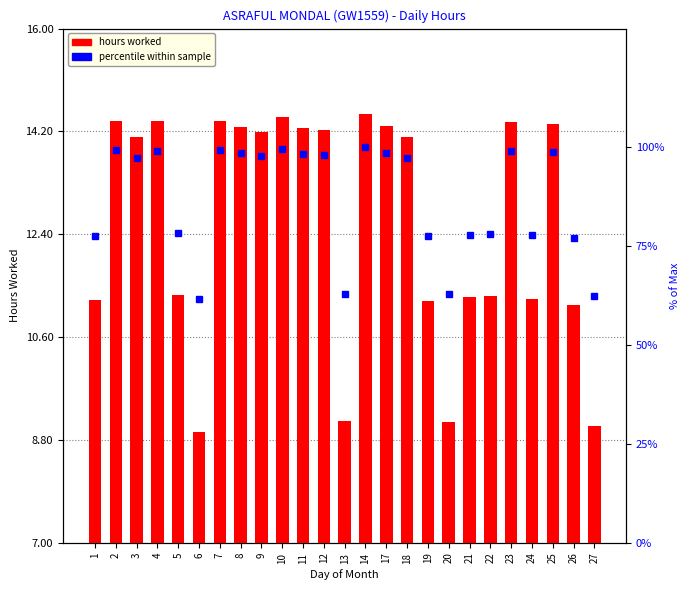

What is the difference between the second highest and minimum values in the hours worked series?

5.5